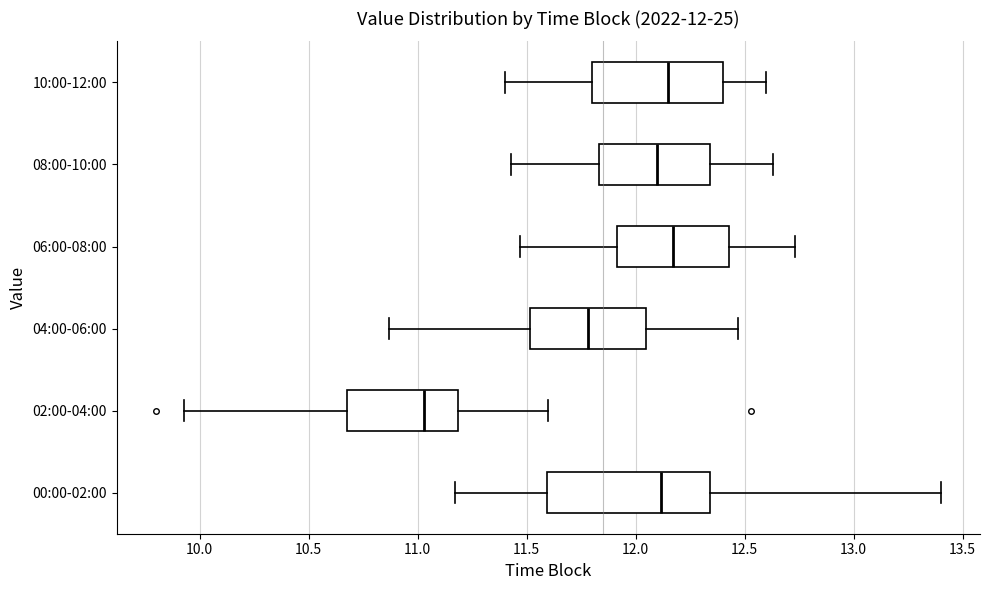

Which box is the widest, from its left edge to its right edge?

00:00-02:00